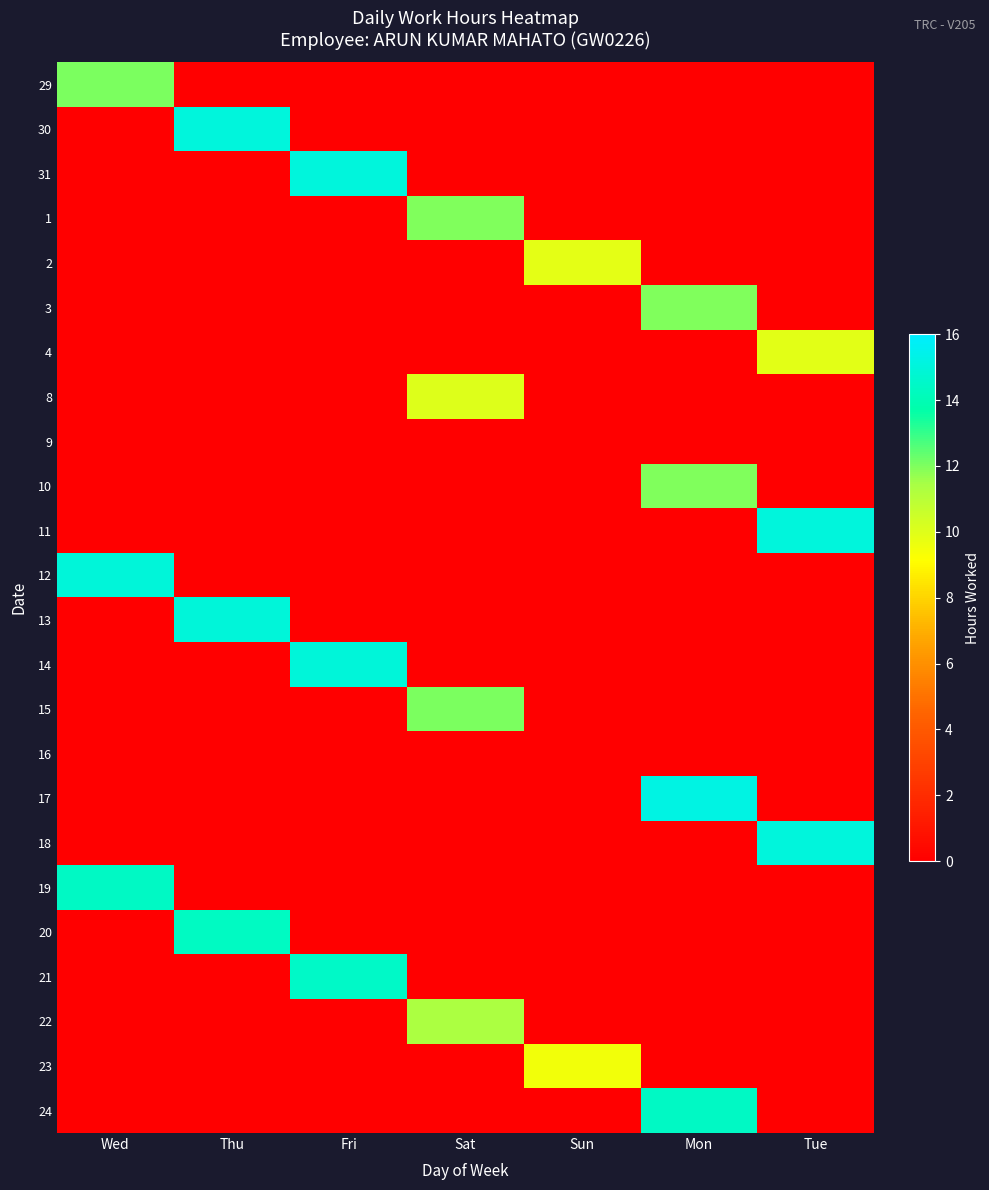

Reading right to left, list all the values displayed in this chart.

29: Tue=0.0	Mon=0.0	Sun=0.0	Sat=0.0	Fri=0.0	Thu=0.0	Wed=12.0
30: Tue=0.0	Mon=0.0	Sun=0.0	Sat=0.0	Fri=0.0	Thu=15.0	Wed=0.0
31: Tue=0.0	Mon=0.0	Sun=0.0	Sat=0.0	Fri=15.1	Thu=0.0	Wed=0.0
1: Tue=0.0	Mon=0.0	Sun=0.0	Sat=12.0	Fri=0.0	Thu=0.0	Wed=0.0
2: Tue=0.0	Mon=0.0	Sun=9.8	Sat=0.0	Fri=0.0	Thu=0.0	Wed=0.0
3: Tue=0.0	Mon=12.0	Sun=0.0	Sat=0.0	Fri=0.0	Thu=0.0	Wed=0.0
4: Tue=9.9	Mon=0.0	Sun=0.0	Sat=0.0	Fri=0.0	Thu=0.0	Wed=0.0
8: Tue=0.0	Mon=0.0	Sun=0.0	Sat=10.0	Fri=0.0	Thu=0.0	Wed=0.0
9: Tue=0.0	Mon=0.0	Sun=0.0	Sat=0.0	Fri=0.0	Thu=0.0	Wed=0.0
10: Tue=0.0	Mon=11.9	Sun=0.0	Sat=0.0	Fri=0.0	Thu=0.0	Wed=0.0
11: Tue=15.0	Mon=0.0	Sun=0.0	Sat=0.0	Fri=0.0	Thu=0.0	Wed=0.0
12: Tue=0.0	Mon=0.0	Sun=0.0	Sat=0.0	Fri=0.0	Thu=0.0	Wed=15.0
13: Tue=0.0	Mon=0.0	Sun=0.0	Sat=0.0	Fri=0.0	Thu=15.0	Wed=0.0
14: Tue=0.0	Mon=0.0	Sun=0.0	Sat=0.0	Fri=15.0	Thu=0.0	Wed=0.0
15: Tue=0.0	Mon=0.0	Sun=0.0	Sat=12.0	Fri=0.0	Thu=0.0	Wed=0.0
16: Tue=0.0	Mon=0.0	Sun=0.0	Sat=0.0	Fri=0.0	Thu=0.0	Wed=0.0
17: Tue=0.0	Mon=15.2	Sun=0.0	Sat=0.0	Fri=0.0	Thu=0.0	Wed=0.0
18: Tue=15.1	Mon=0.0	Sun=0.0	Sat=0.0	Fri=0.0	Thu=0.0	Wed=0.0
19: Tue=0.0	Mon=0.0	Sun=0.0	Sat=0.0	Fri=0.0	Thu=0.0	Wed=14.4
20: Tue=0.0	Mon=0.0	Sun=0.0	Sat=0.0	Fri=0.0	Thu=14.3	Wed=0.0
21: Tue=0.0	Mon=0.0	Sun=0.0	Sat=0.0	Fri=14.4	Thu=0.0	Wed=0.0
22: Tue=0.0	Mon=0.0	Sun=0.0	Sat=11.3	Fri=0.0	Thu=0.0	Wed=0.0
23: Tue=0.0	Mon=0.0	Sun=9.4	Sat=0.0	Fri=0.0	Thu=0.0	Wed=0.0
24: Tue=0.0	Mon=14.4	Sun=0.0	Sat=0.0	Fri=0.0	Thu=0.0	Wed=0.0